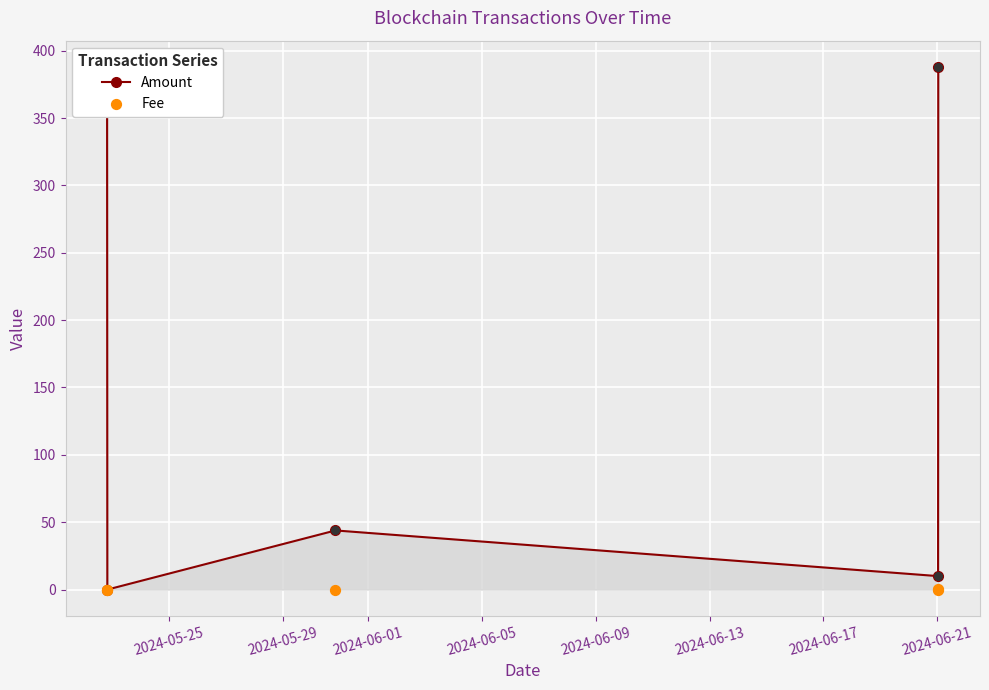

Which series reaches the maximum Y coordinate?

Amount